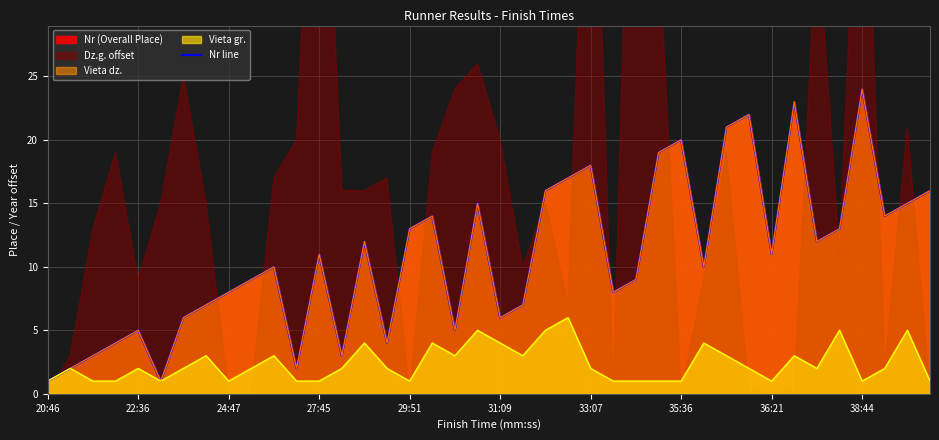

How many data points are less than 11?

20